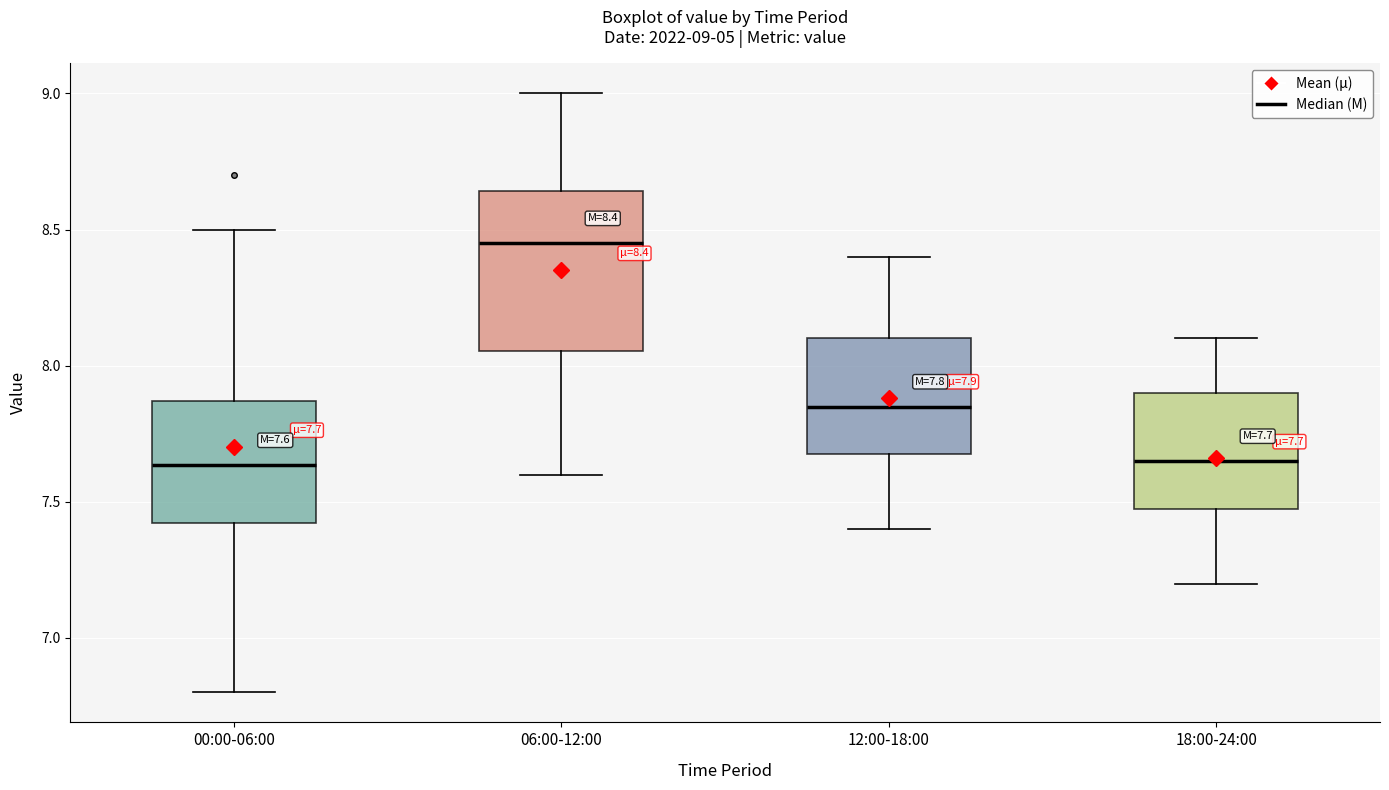

Which box's median line is the highest?

06:00-12:00